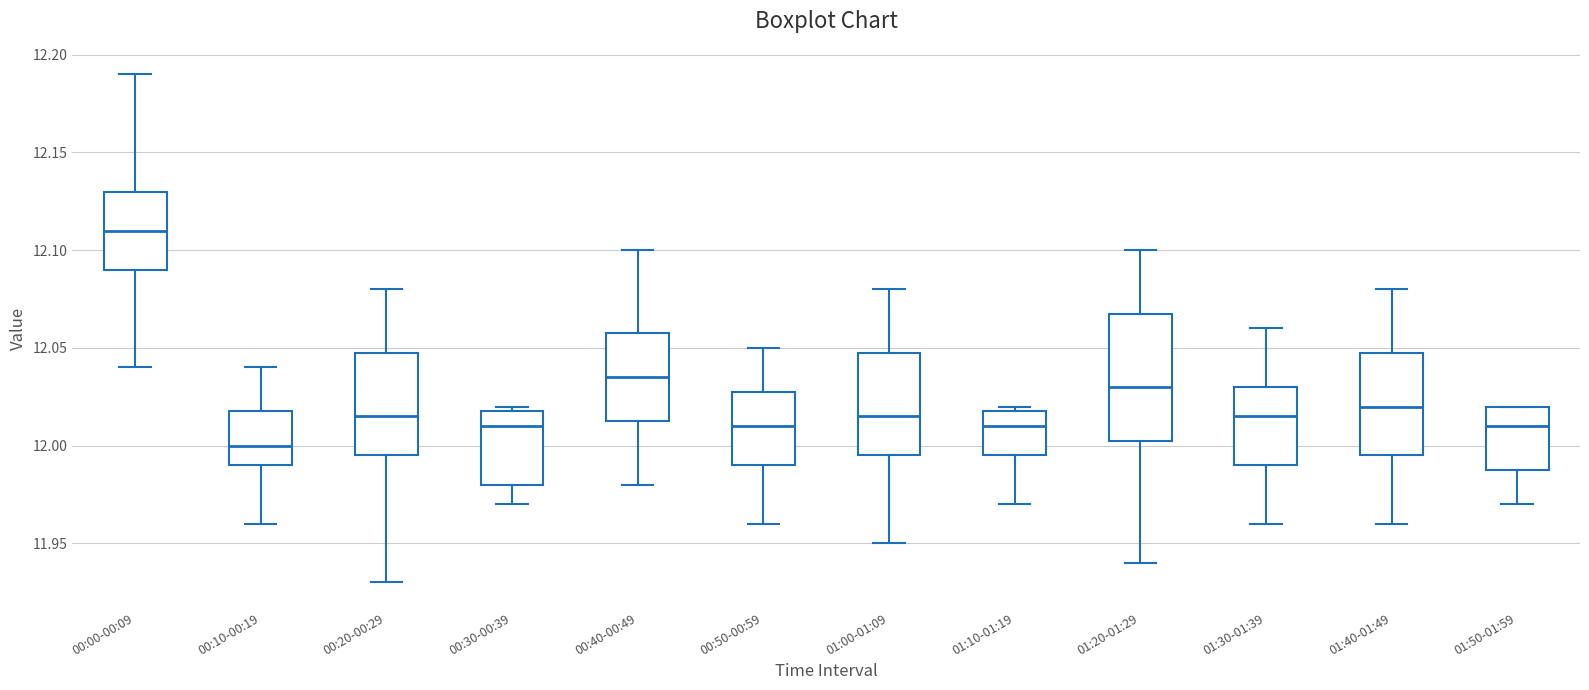

Where does the upper whisker of the box for 00:10-00:19 end on the y-axis? The values are not printed on the chart, so give them approximately, as read against the axis.

12.040